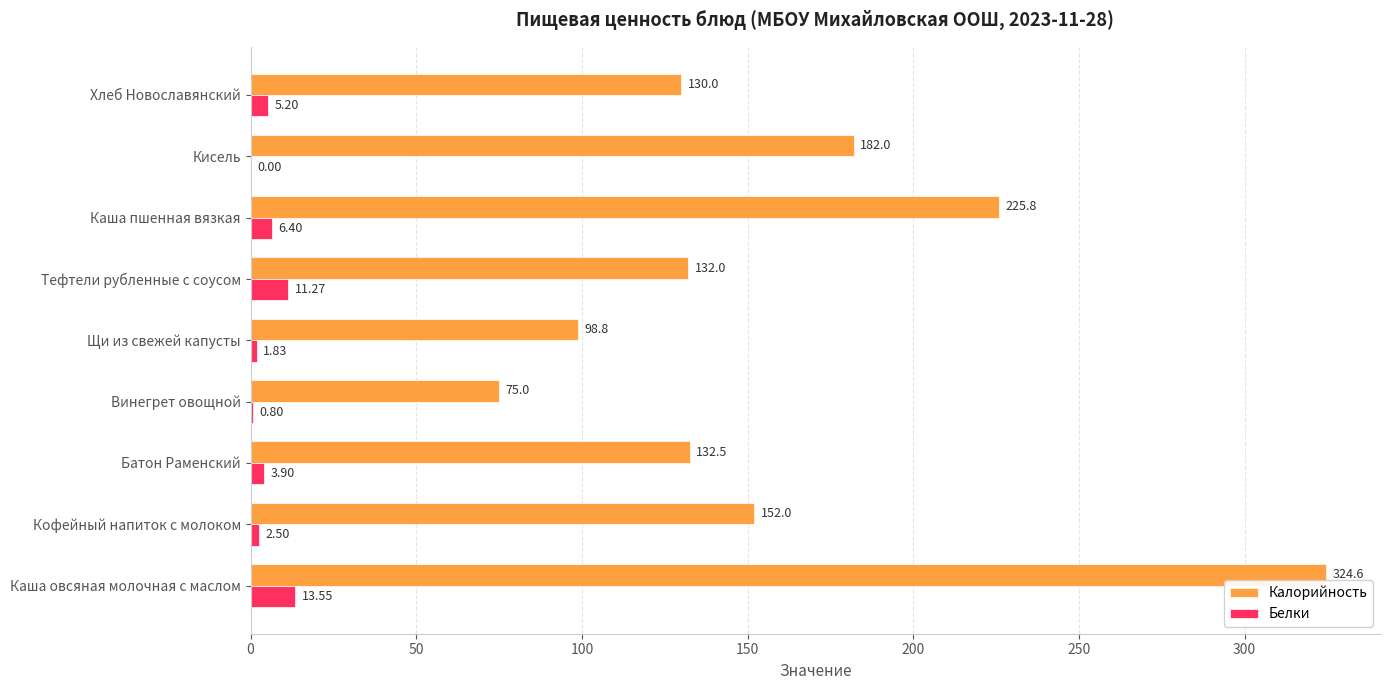

Is the value of Белки at Хлеб Новославянский greater than the value of Калорийность at Винегрет овощной?

No